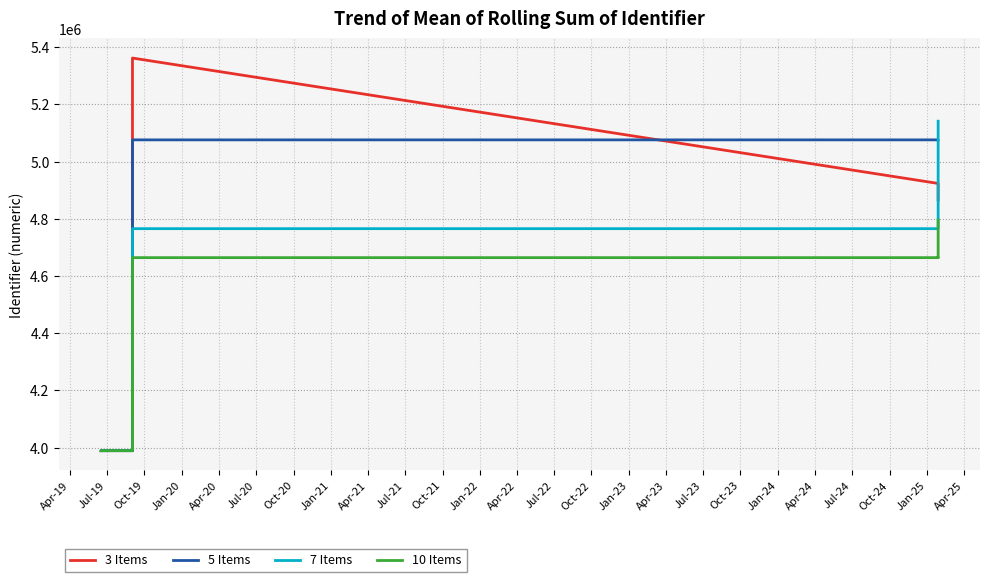

What is the value of the 10 Items point at the 17th from the left?

4795869.7